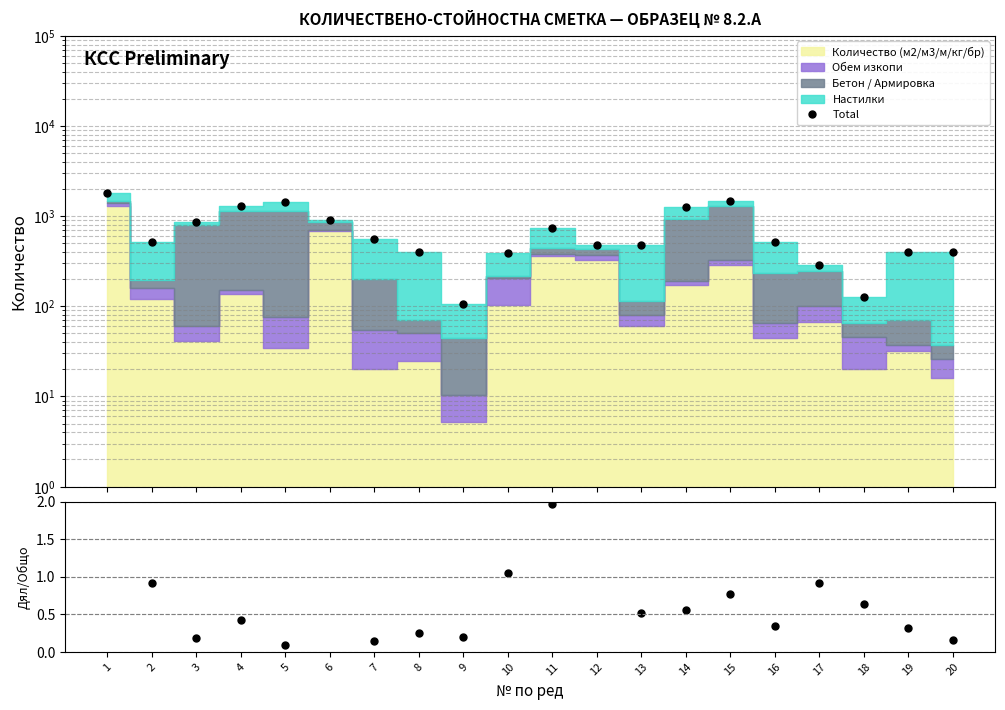

Does the chart display data point markers on the line(s)?

Yes